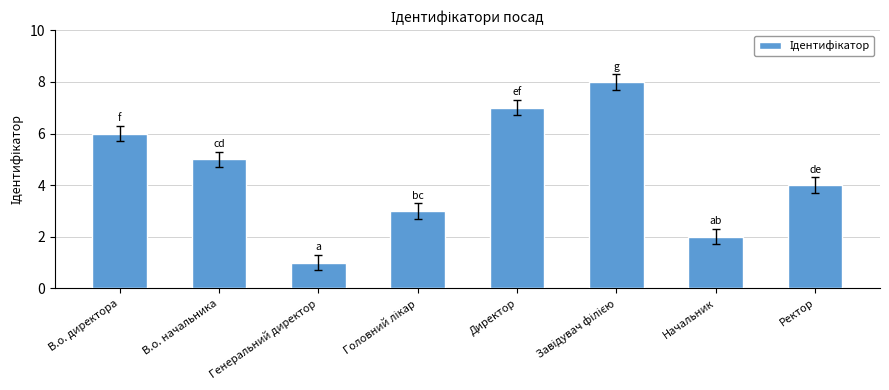

What is the label of the 7th bar from the right?

В.о. начальника